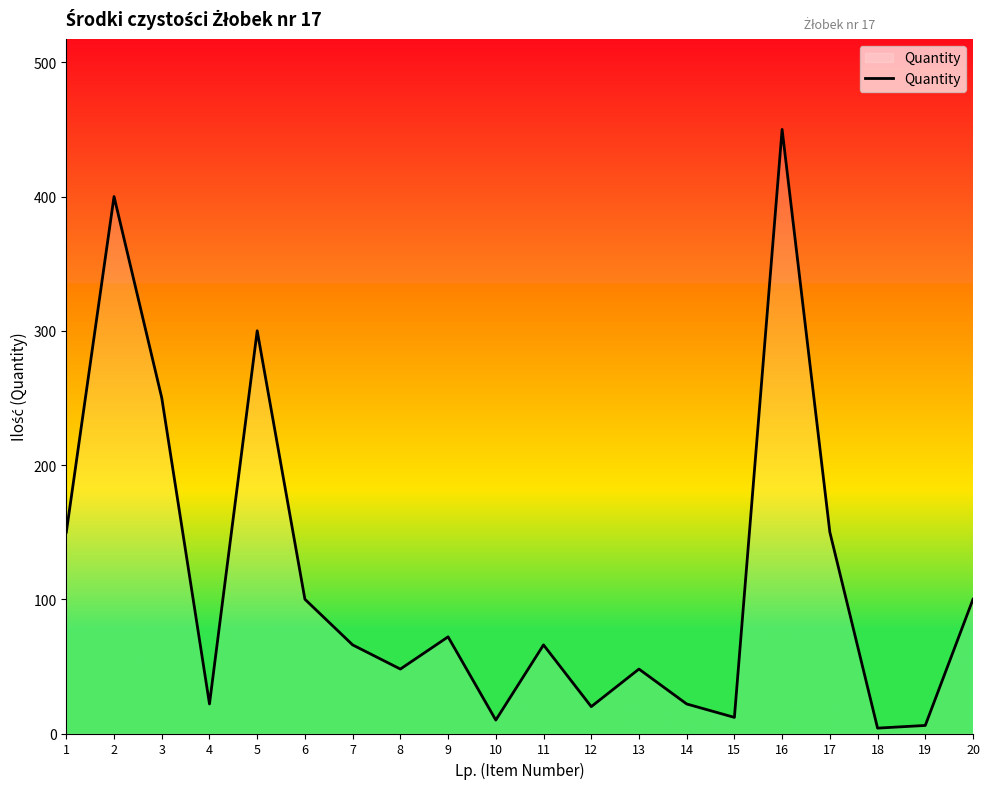

Approximately how many times larger is the value at 12 compared to 15?

1.7